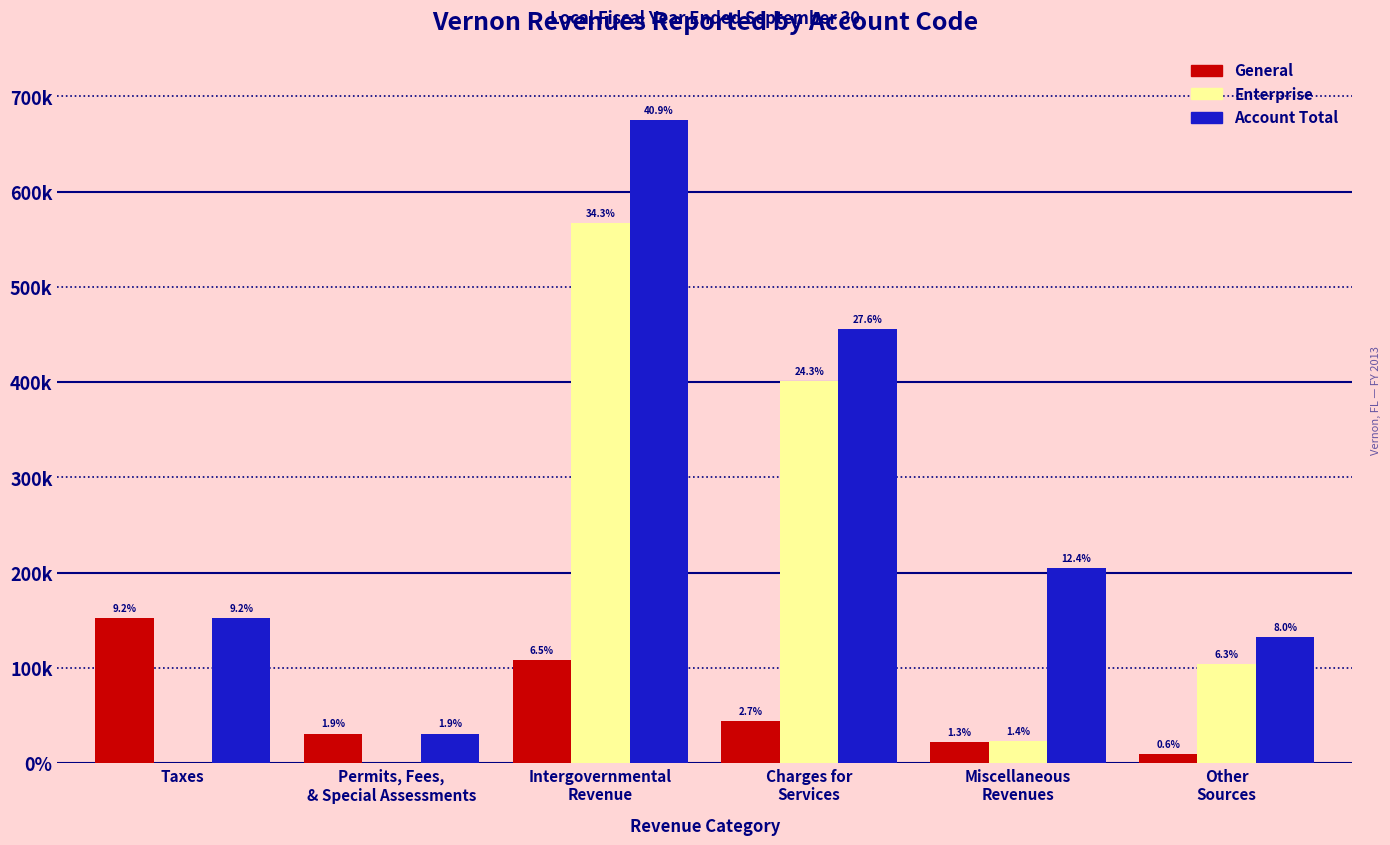

Reading right to left, list all the values displayed in this chart.

General: Other
Sources=9992	Miscellaneous
Revenues=22157	Charges for
Services=44465	Intergovernmental
Revenue=108048	Permits, Fees,
& Special Assessments=31098	Taxes=152265
Enterprise: Other
Sources=104422	Miscellaneous
Revenues=23244	Charges for
Services=401388	Intergovernmental
Revenue=567000	Permits, Fees,
& Special Assessments=0	Taxes=0
Account Total: Other
Sources=132735	Miscellaneous
Revenues=205049	Charges for
Services=455383	Intergovernmental
Revenue=675048	Permits, Fees,
& Special Assessments=31098	Taxes=152265